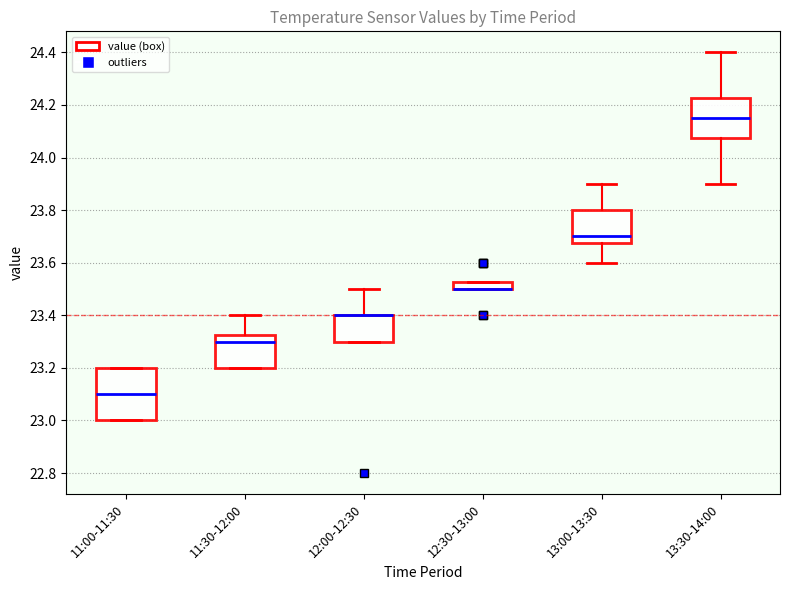

Comparing the boxes themselves (not the whiskers), which one is the tallest?

11:00-11:30